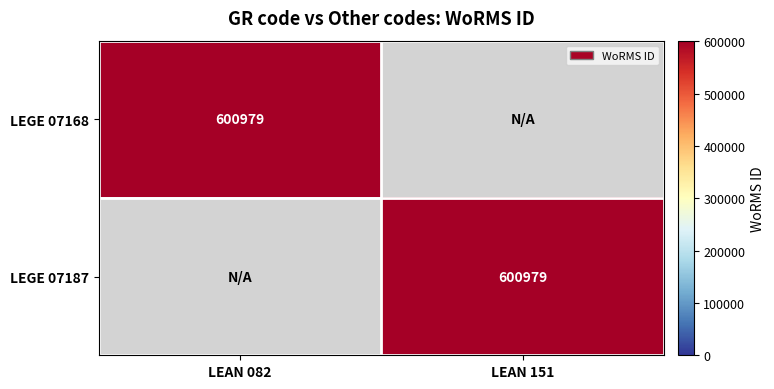

The value of LEGE 07187 at LEAN 151 is 600979. True or false?

True